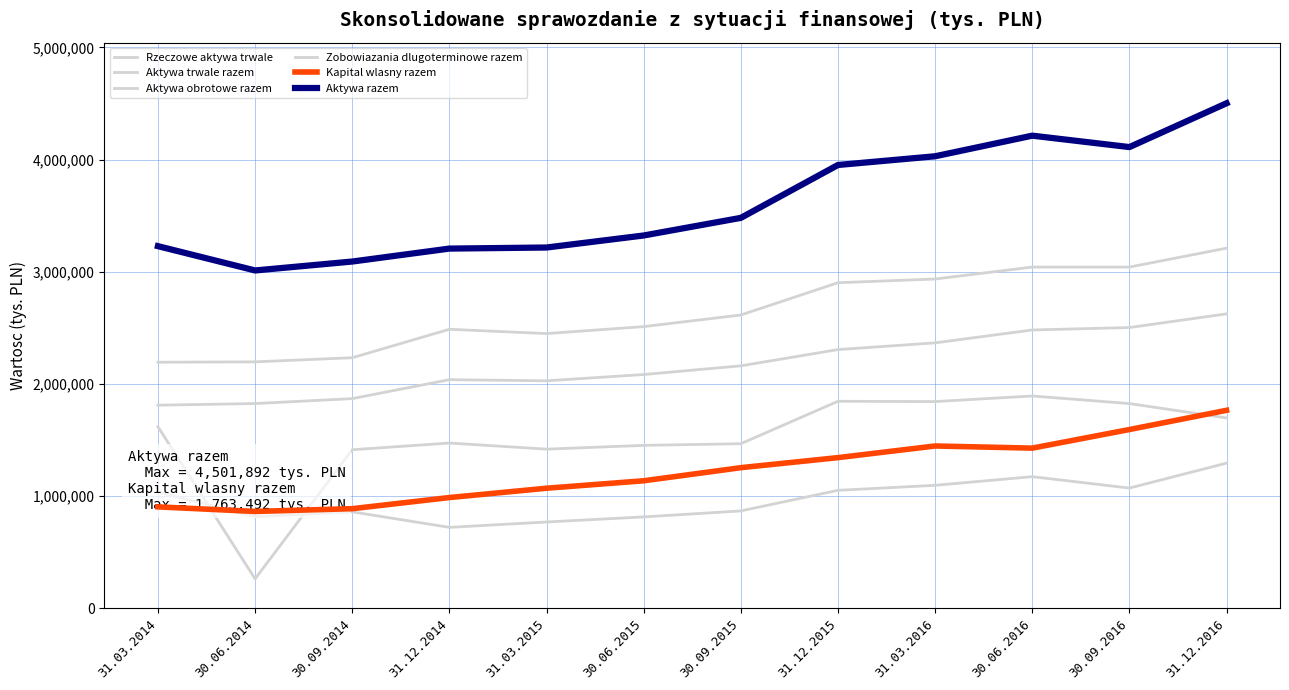

What is the minimum value for Zobowiazania dlugoterminowe razem?

260136